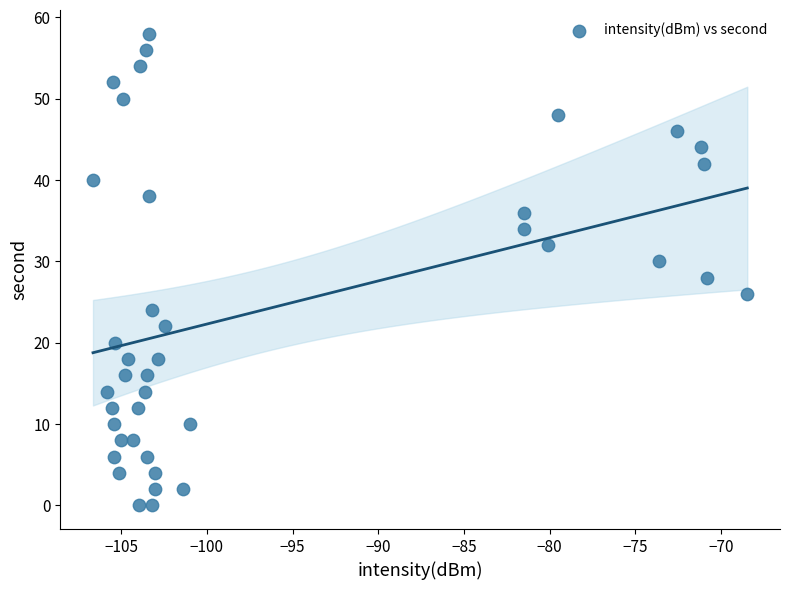

What is the range of Y values (max minus min)?

58